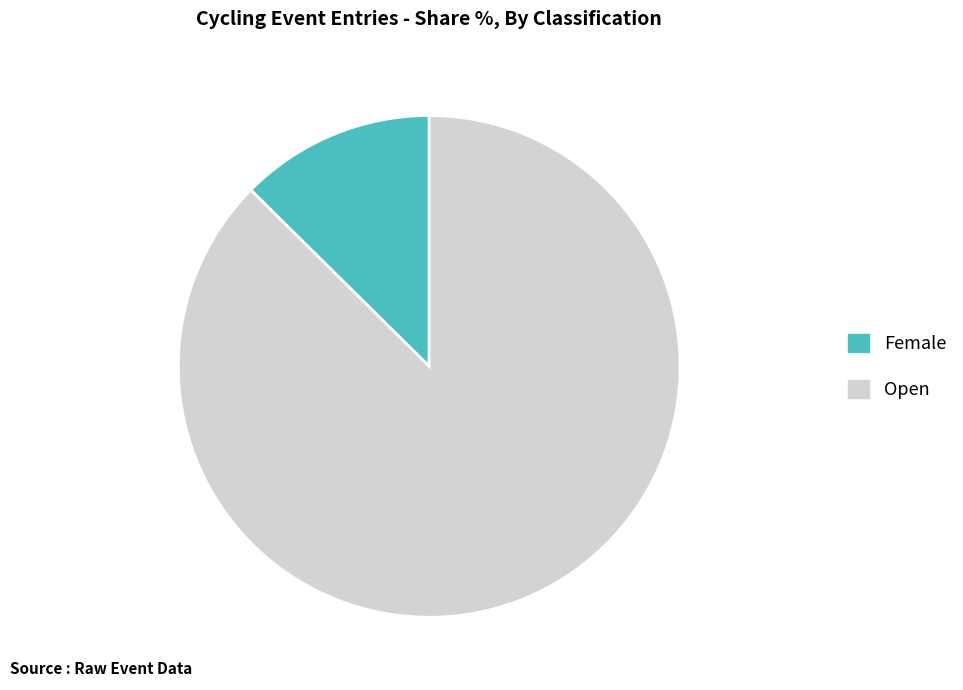

Rank the categories by value from highest to lowest.

Open, Female